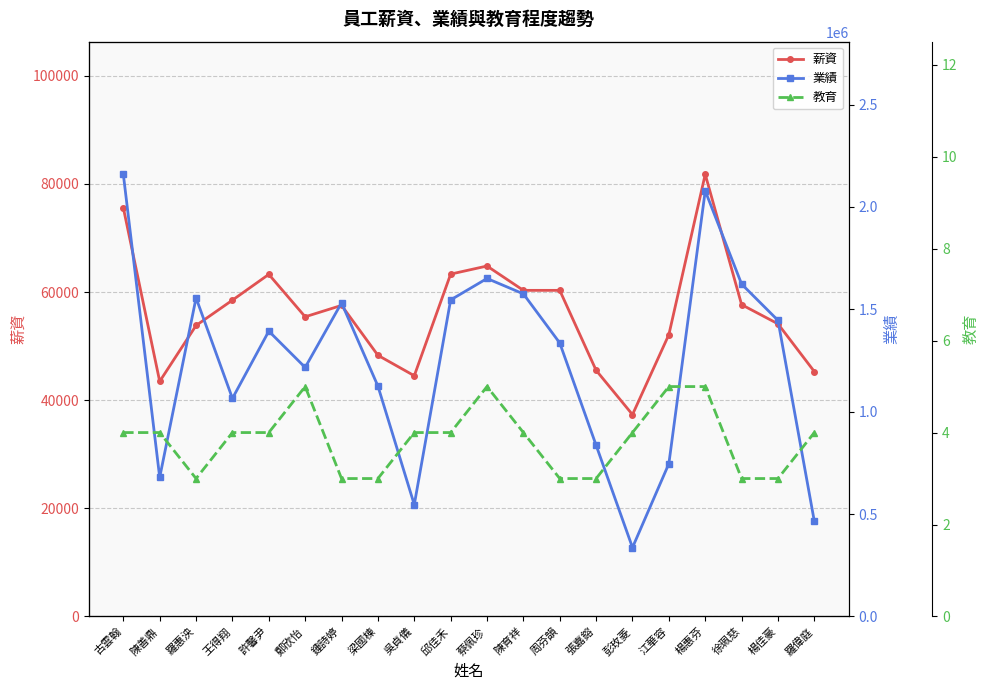

At which category does 薪資 reach its first local valley?

陳善鼎